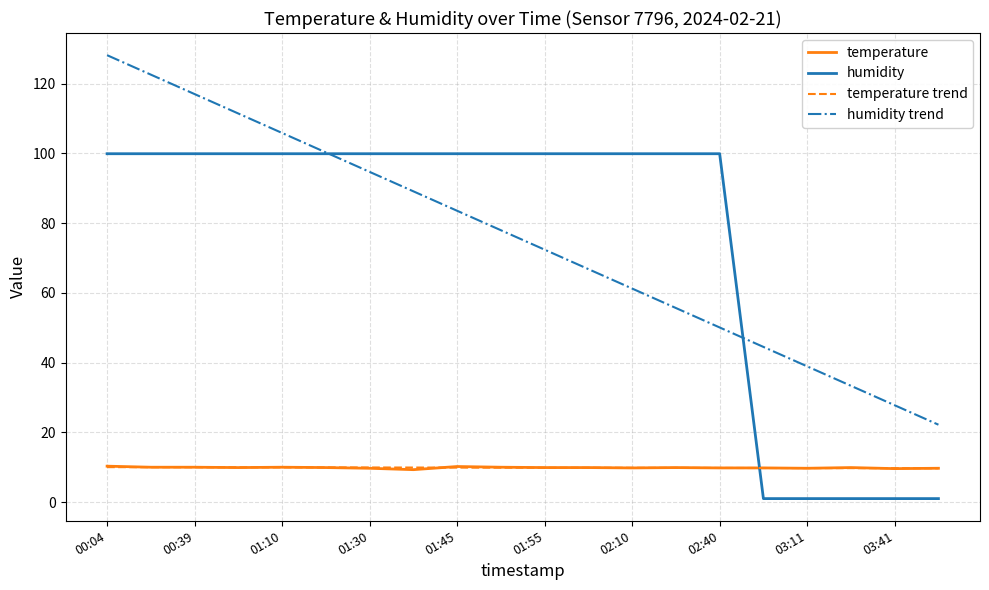

True or false: humidity and temperature cross at least once.

True